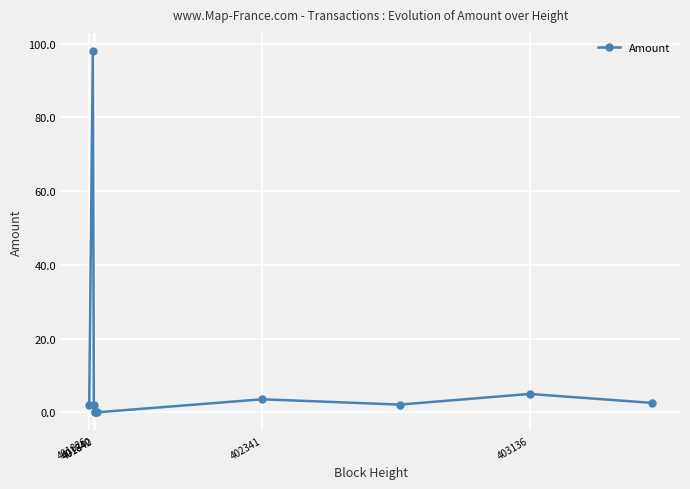

What is the sum of all values?

115.2